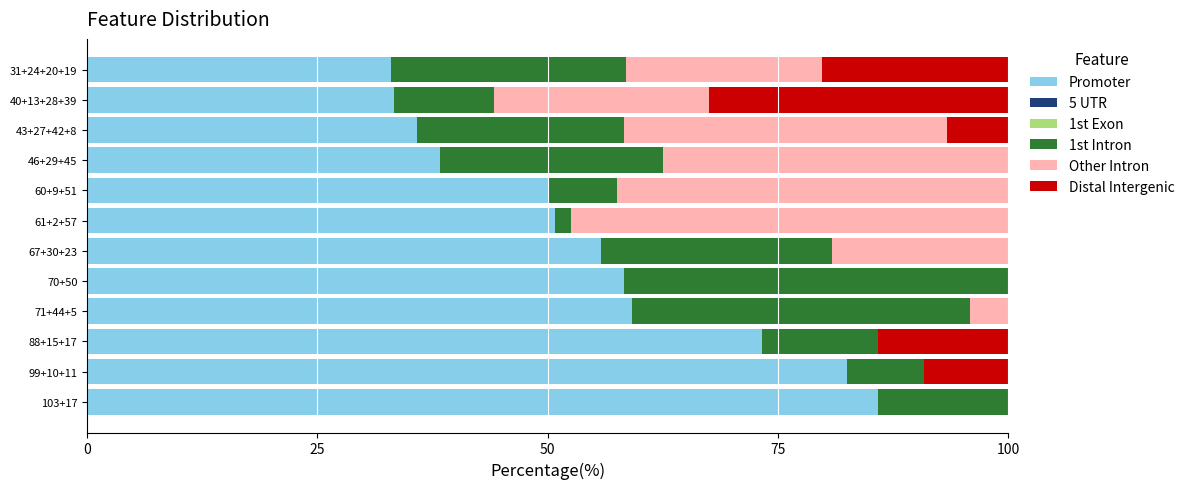

What is the highest value of the Promoter series?

85.8